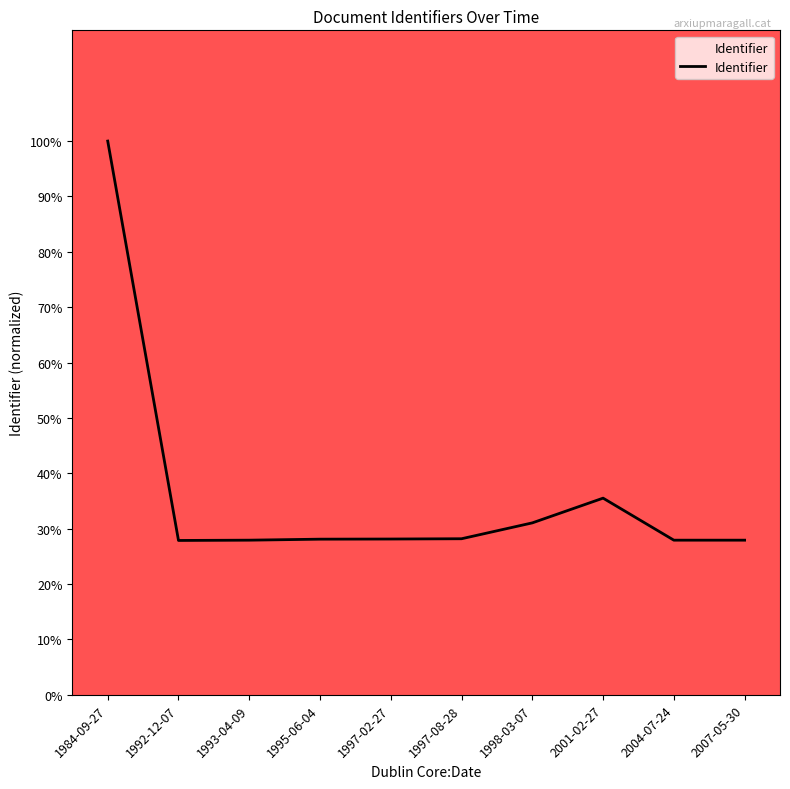

What is the change in value from 1993-04-09 to 1998-03-07?

+3.1